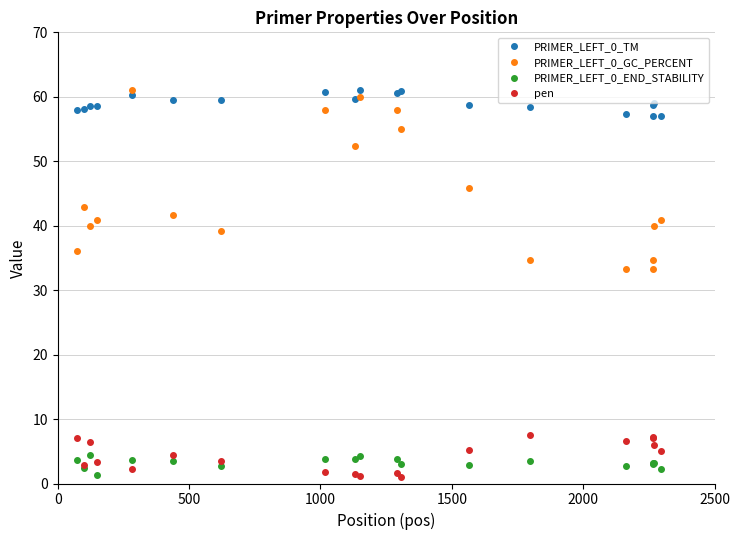

True or false: PRIMER_LEFT_0_GC_PERCENT has more than 2 points higher than both neighbors.

True